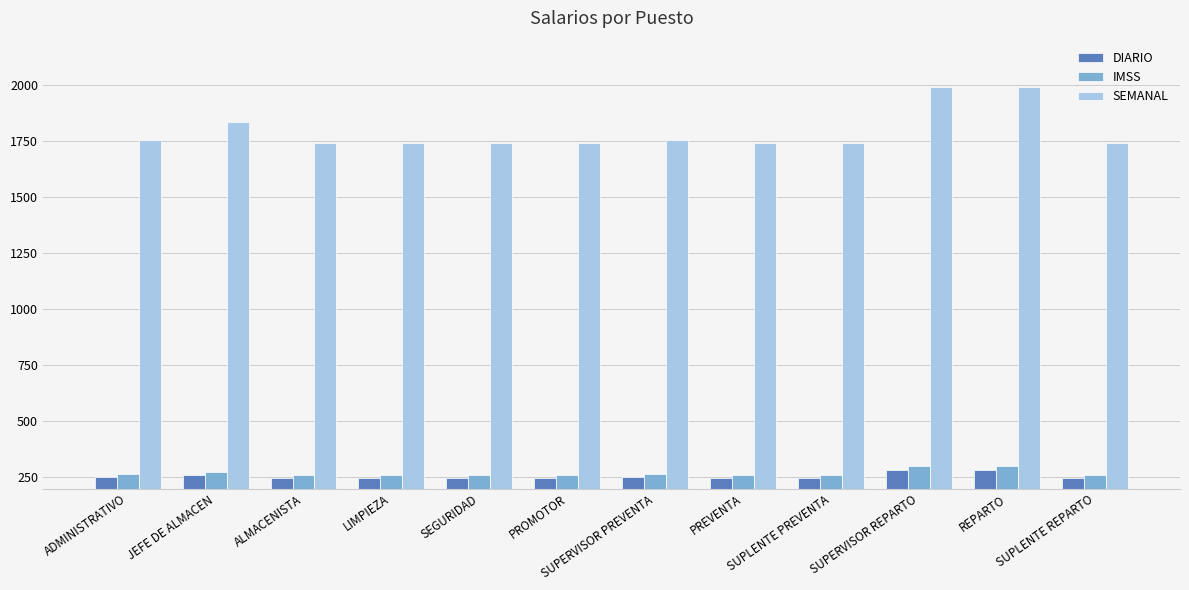

Which series has the largest range (max minus min)?

SEMANAL